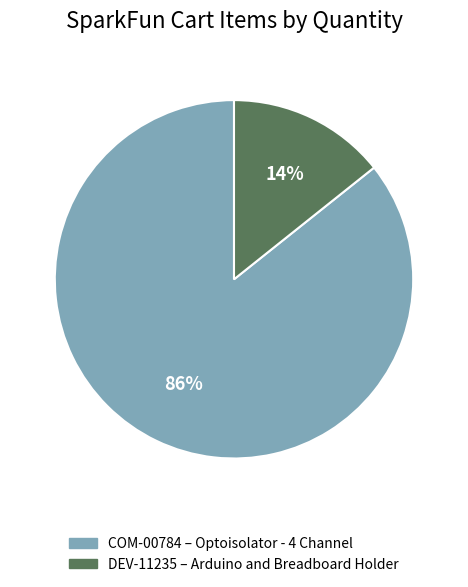

To the nearest percent, what is the average slice percentage?

50%